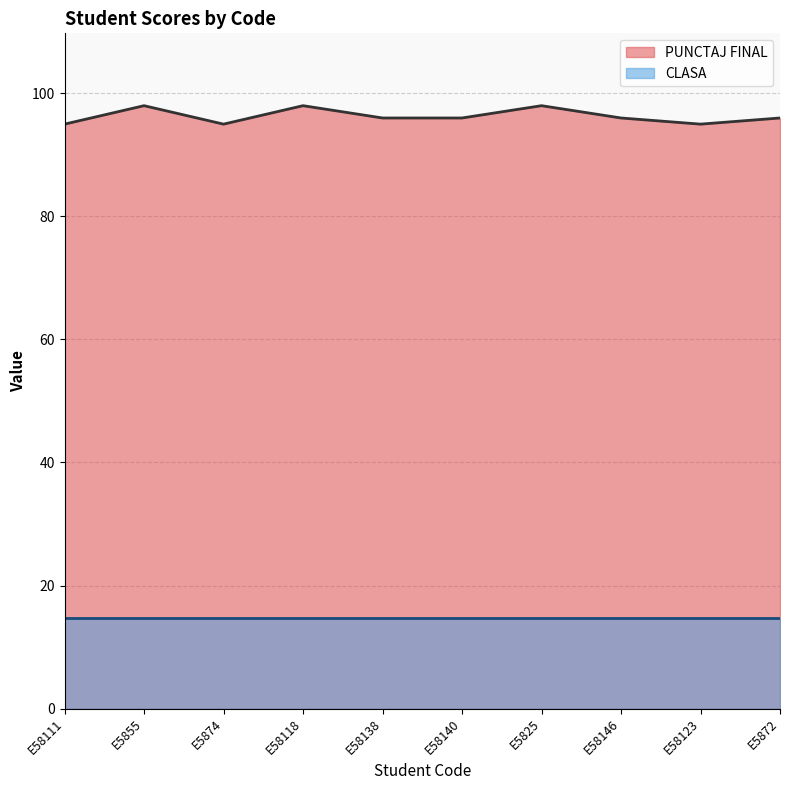

What is the difference between the maximum and minimum values?

3